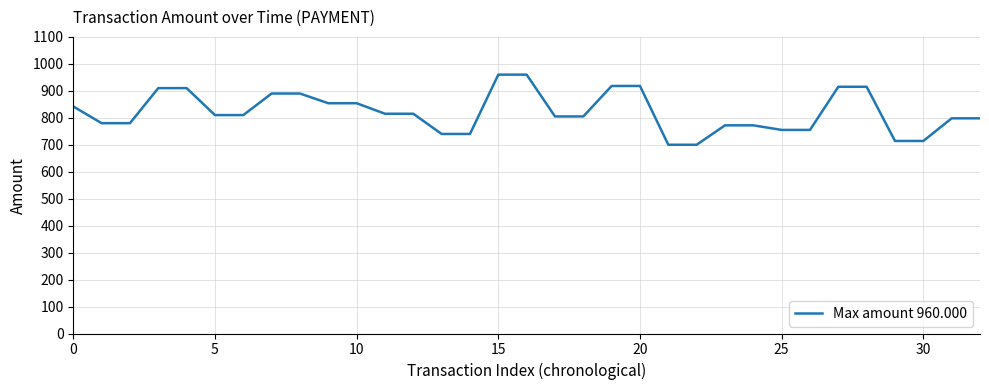

What is the minimum value shown in the chart?

700.0